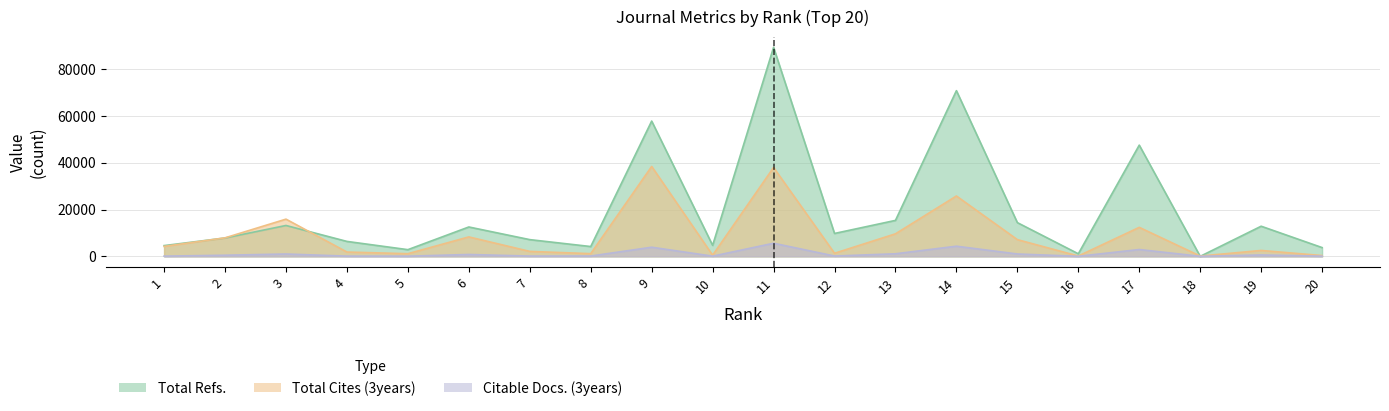

Where is Total Refs. nearest to the value 44664?

17